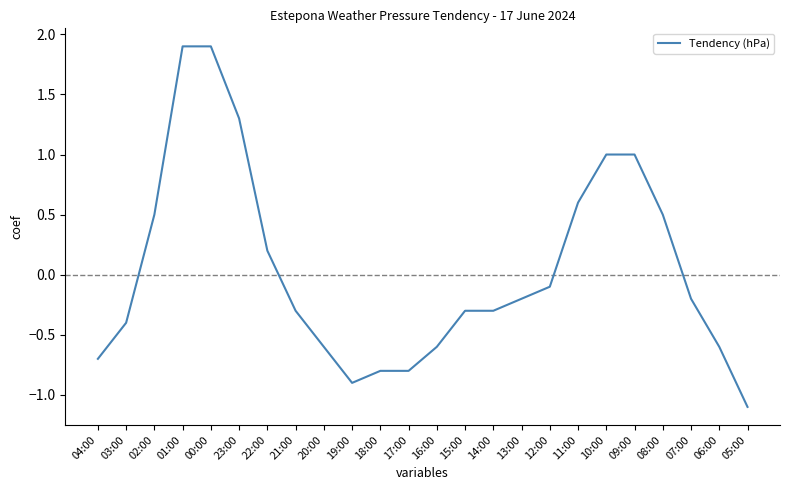

What is the difference between the maximum and minimum values?

3.0